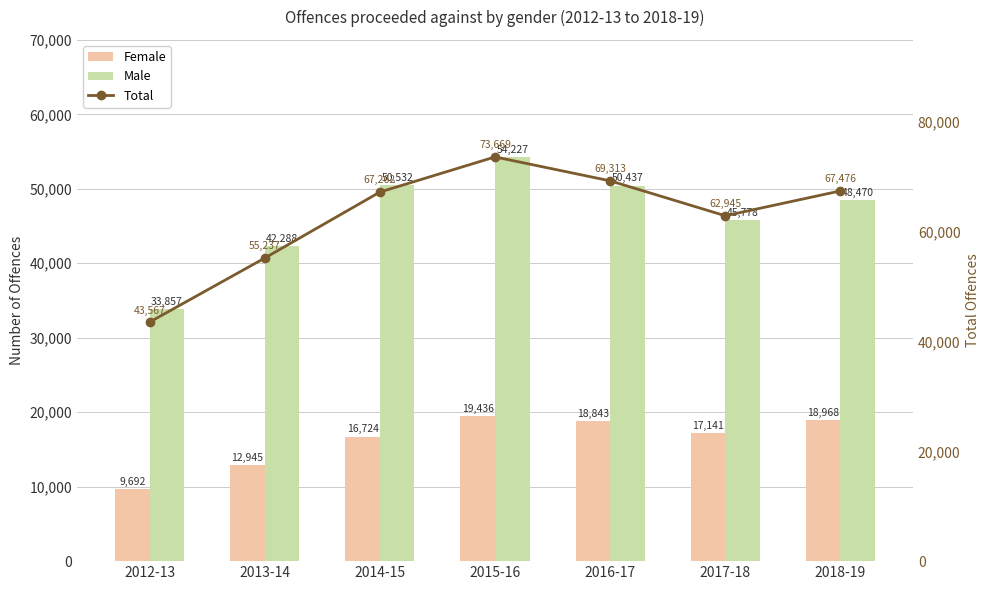

Which series has the largest total across all categories?

Total